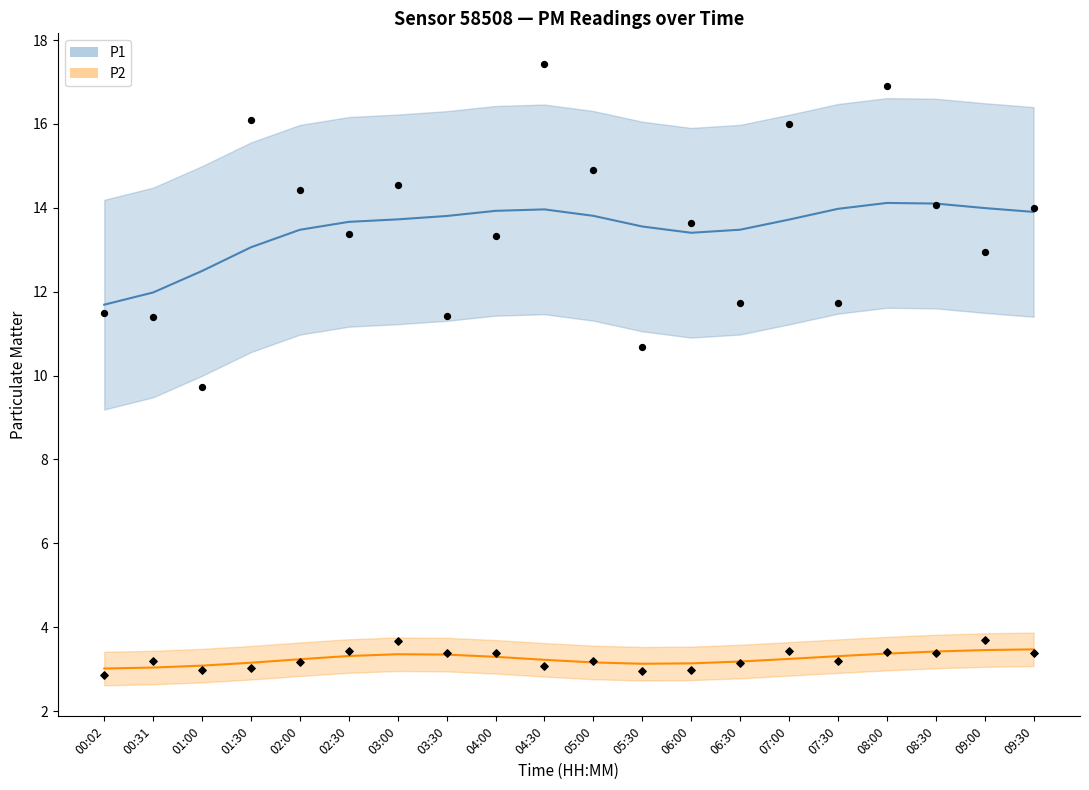

At which category is the sum across all series the highest?

04:30